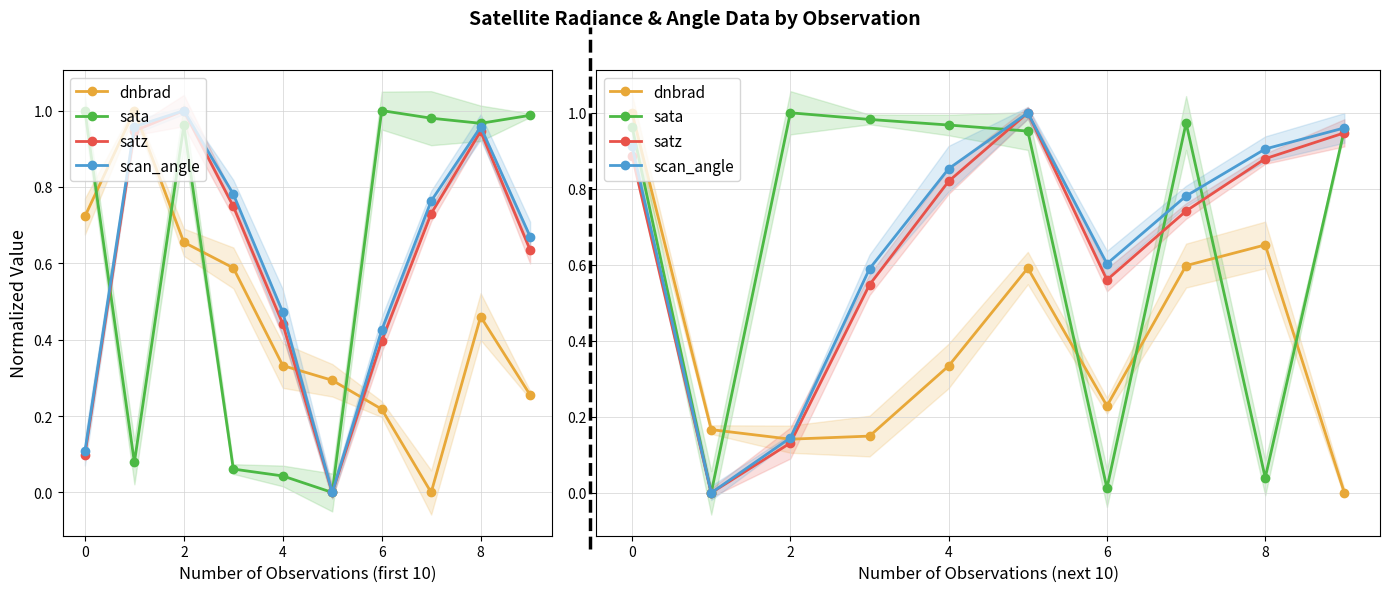

Which series has the largest total across all categories?

sata